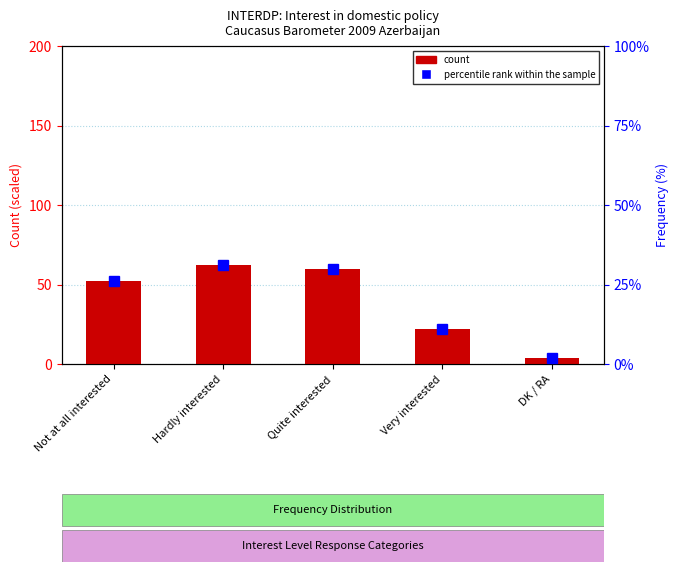

What is the label of the 5th bar from the left?

DK / RA